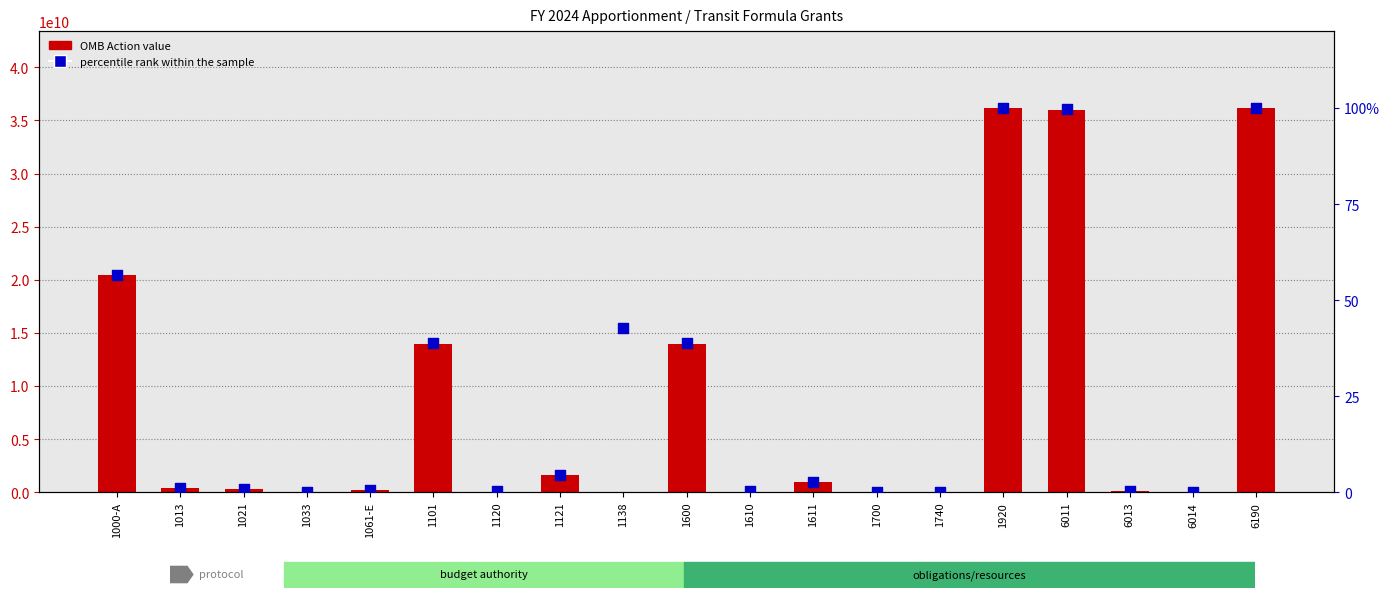

At how many categories does at least one series exceed 19283652218?

4